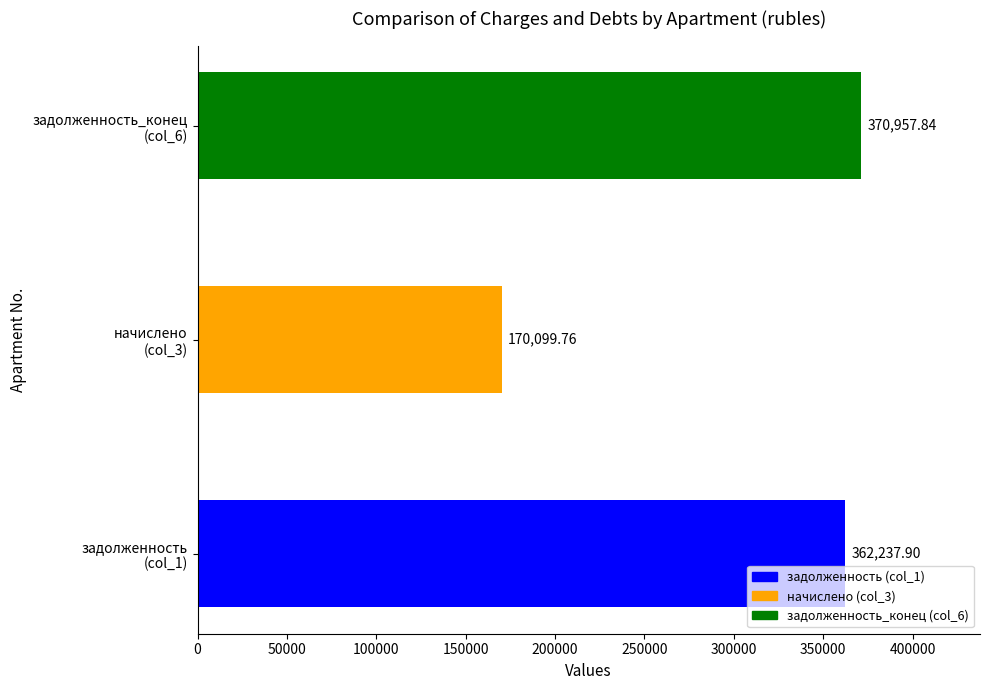

What is the average value?

301098.5